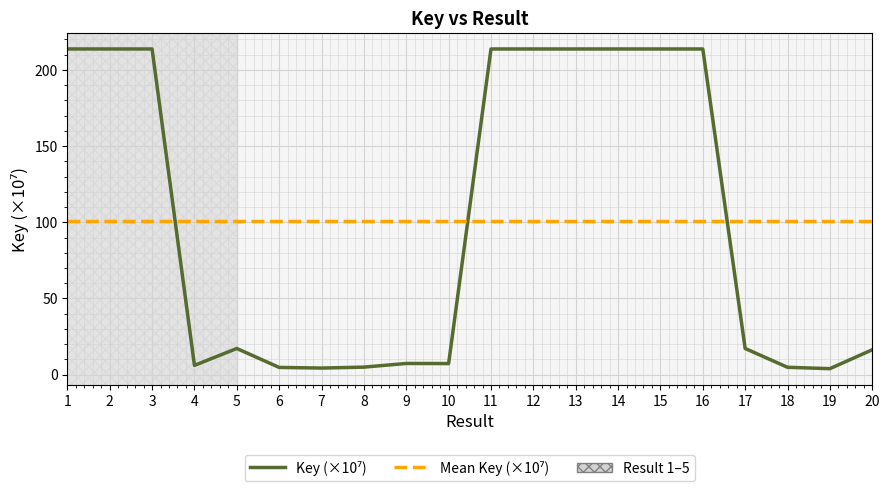

Rank the categories by value from lowest to highest.

19, 7, 6, 18, 8, 4, 10, 9, 20, 17, 5, 12, 15, 16, 13, 14, 1, 2, 11, 3